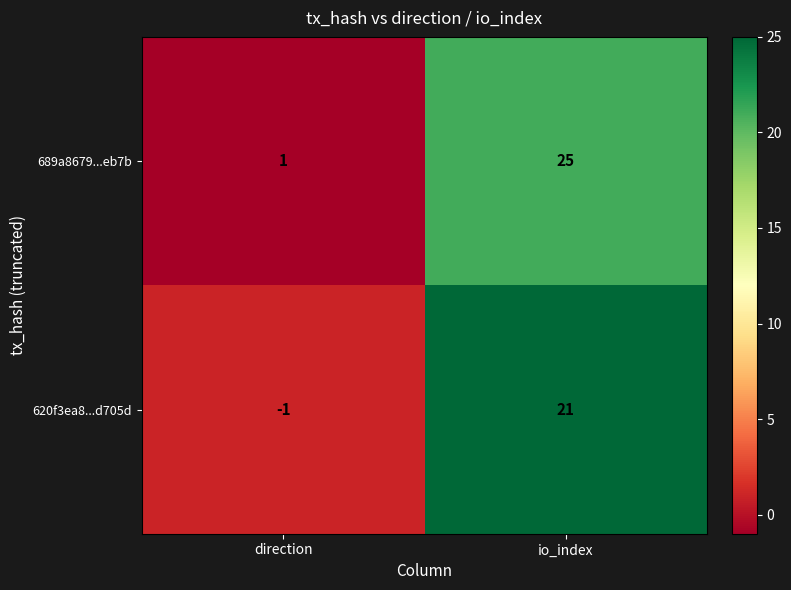

Which series has the largest range (max minus min)?

689a8679...eb7b